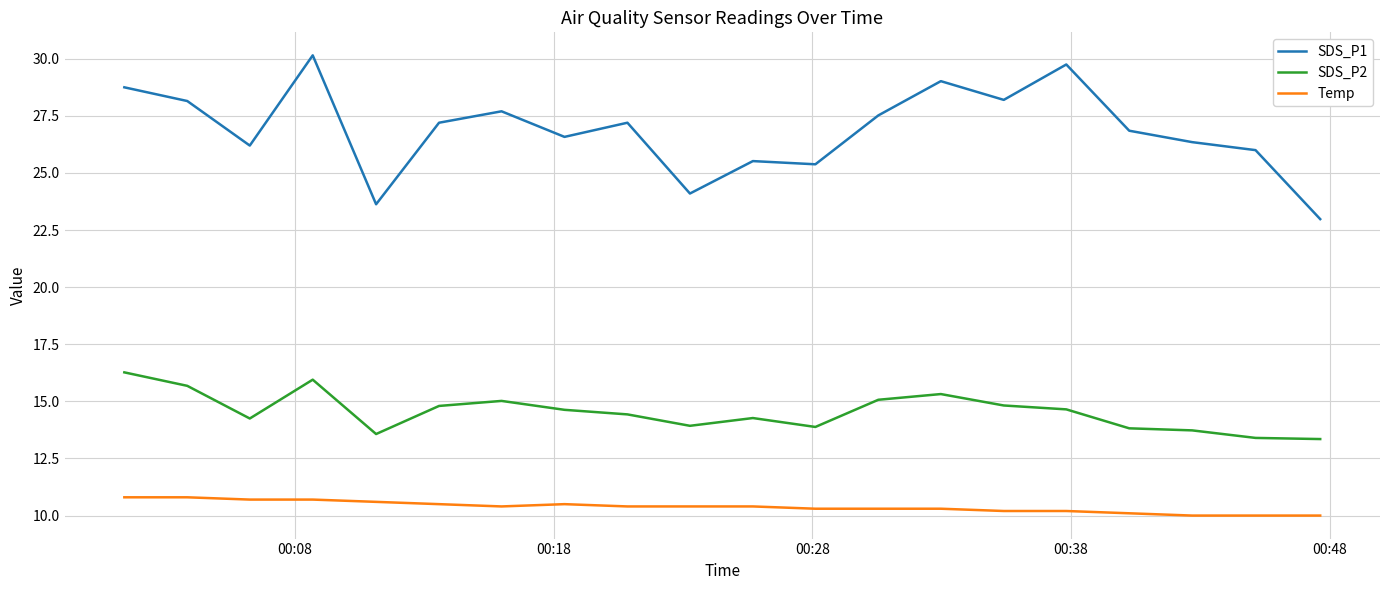

Rank the series by their maximum value, from lowest to highest.

Temp, SDS_P2, SDS_P1